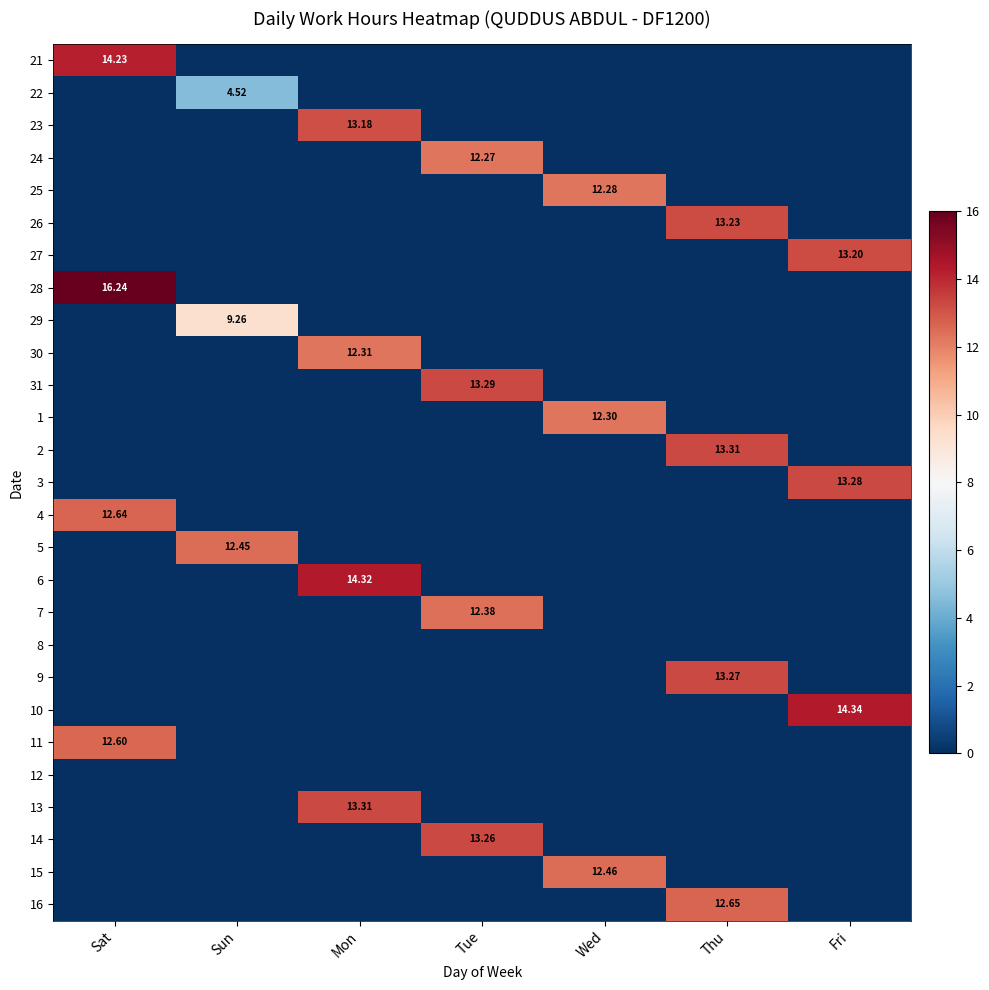

At how many categories does at least one series exceed 11?

7